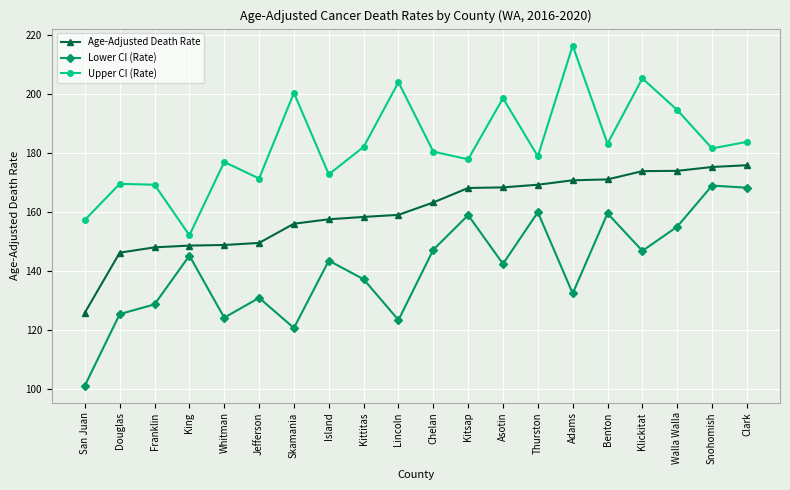

True or false: Lower CI (Rate) and Upper CI (Rate) cross at least once.

False